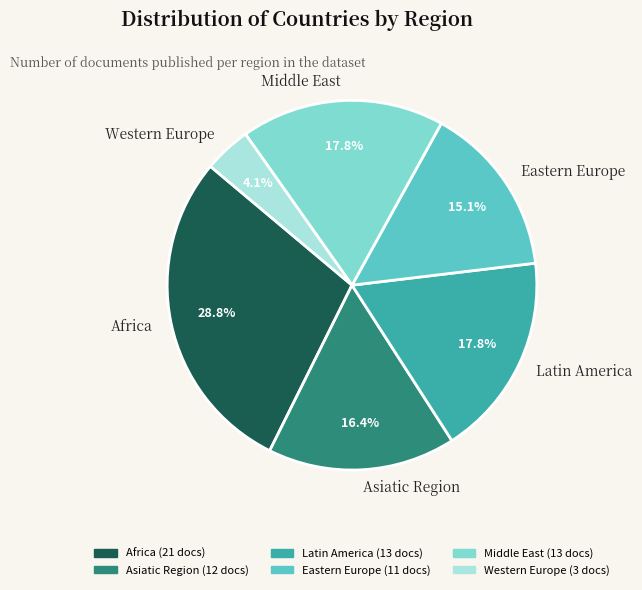

Is it true that Asiatic Region is 39% of the pie?

False